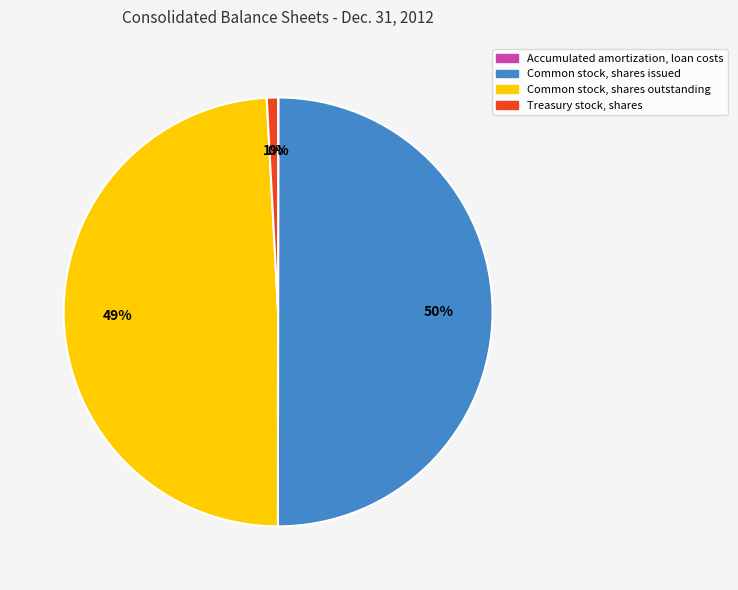

Between Common stock, shares outstanding and Common stock, shares issued, which is larger?

Common stock, shares issued